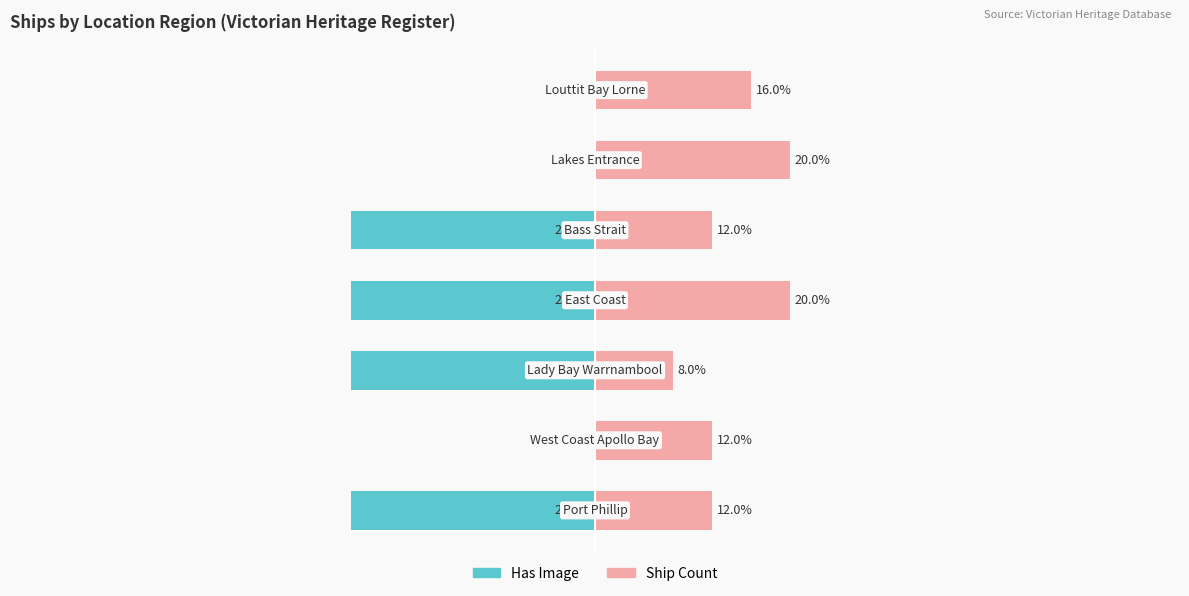

What is the approximate value of Ship Count at 0?

12